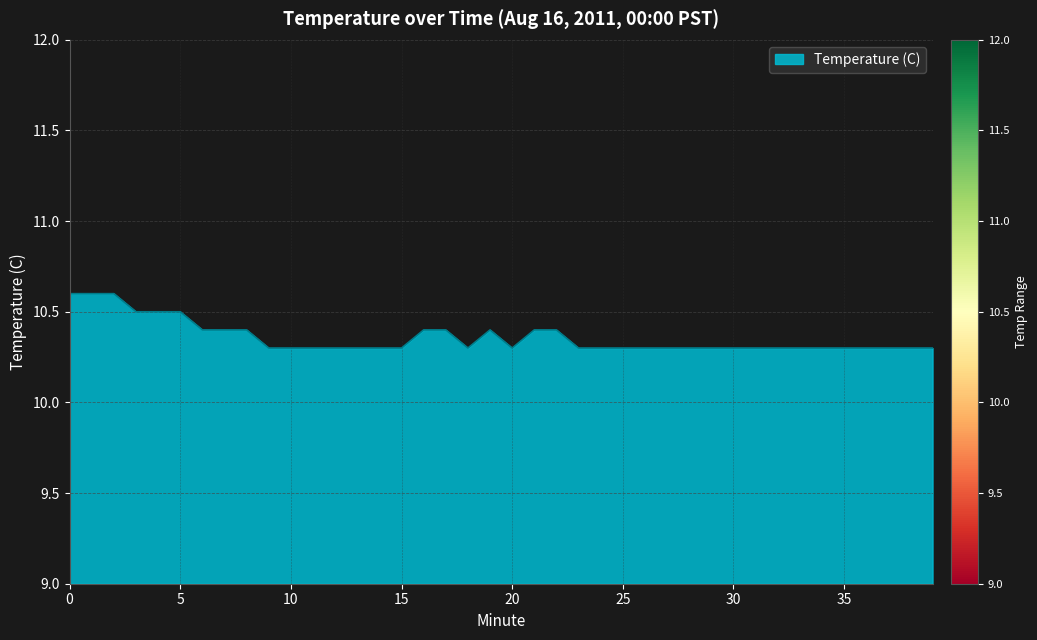

Reading right to left, list all the values displayed in this chart.

10.3	10.3	10.3	10.3	10.3	10.3	10.3	10.3	10.3	10.3	10.3	10.3	10.3	10.3	10.3	10.3	10.3	10.4	10.4	10.3	10.4	10.3	10.4	10.4	10.3	10.3	10.3	10.3	10.3	10.3	10.3	10.4	10.4	10.4	10.5	10.5	10.5	10.6	10.6	10.6